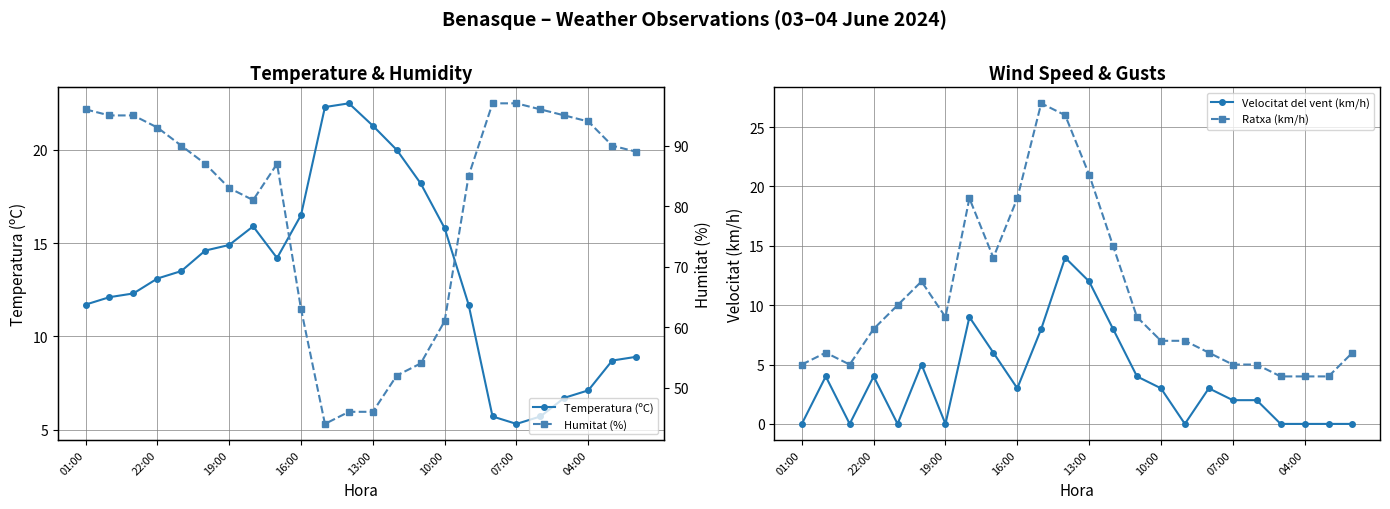

True or false: Ratxa (km/h) and Velocitat del vent (km/h) intersect in this chart.

False